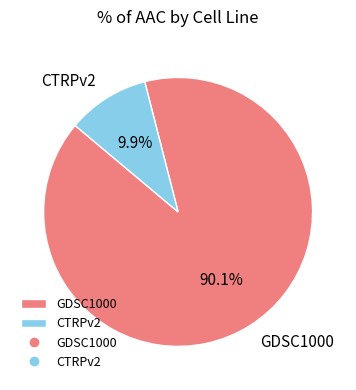

Does GDSC1000 account for over 50% of the chart?

Yes